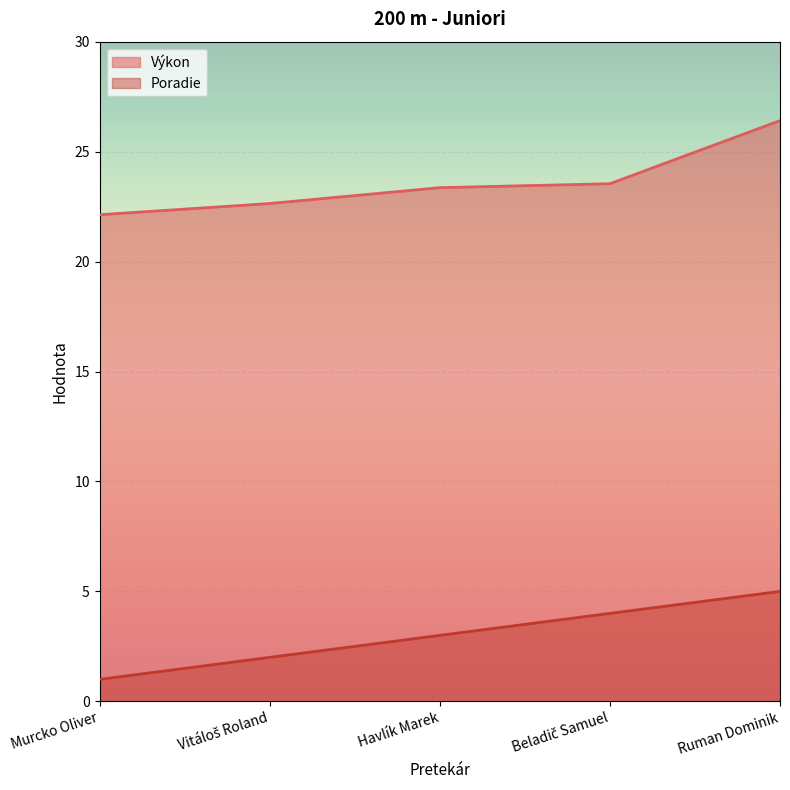

What is the value of the Poradie point at the 1st from the left?

1.0